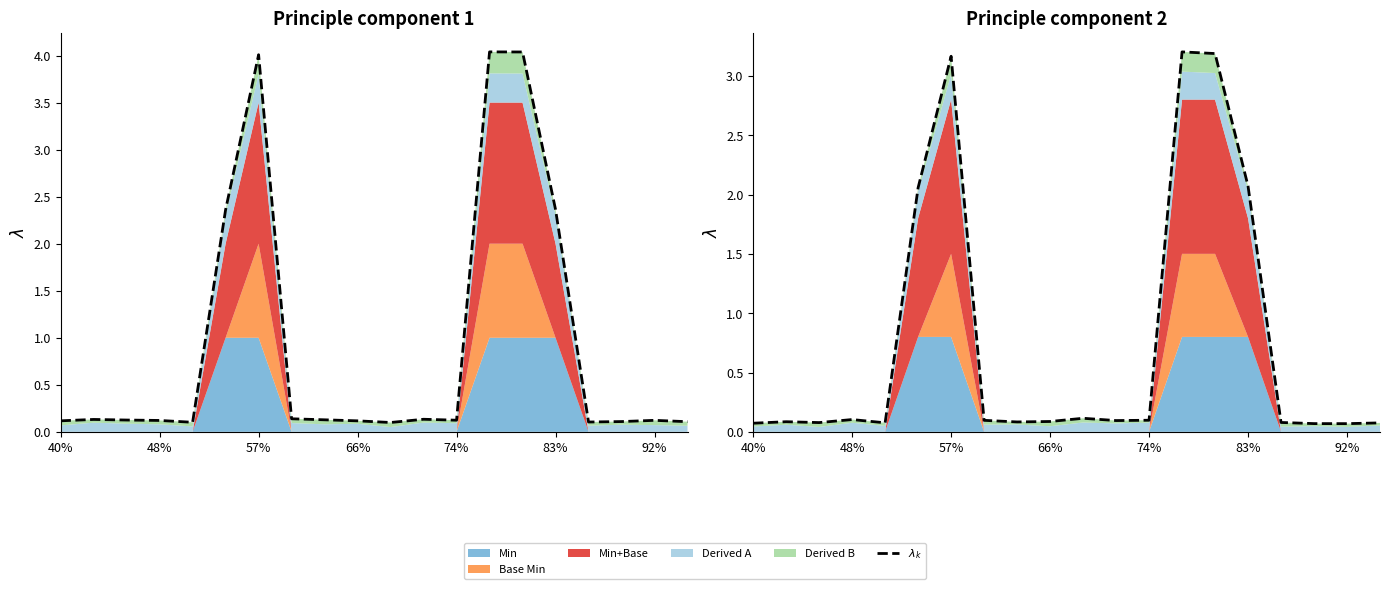

How many points are higher than both their immediate neighbors (excluding endpoints)?

5